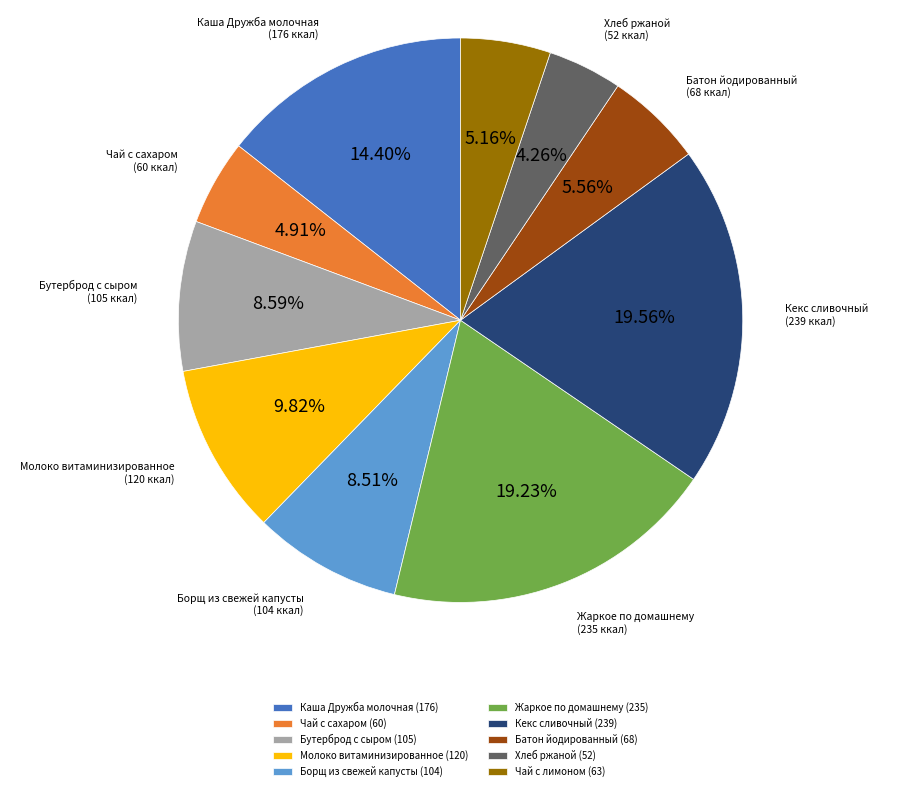

Is the sum of Борщ из свежей капусты and Чай с сахаром greater than half?

No